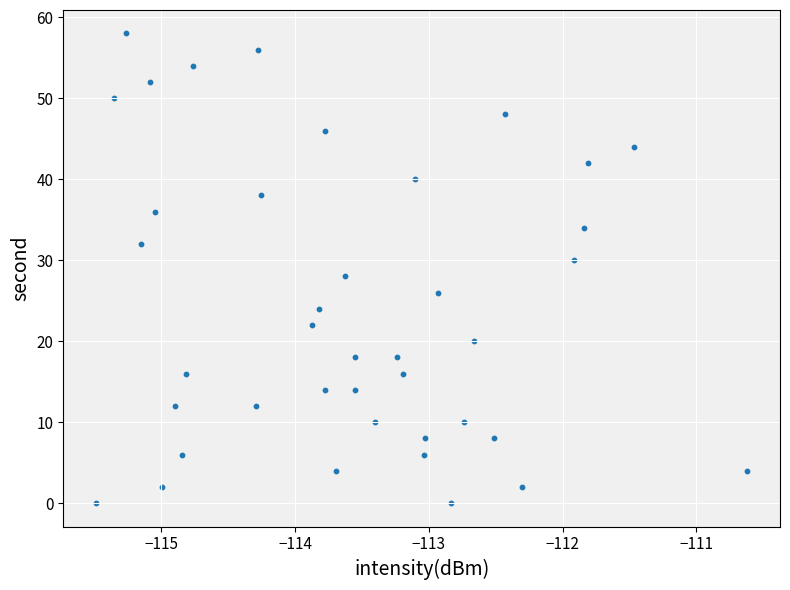

What is the range of Y values (max minus min)?

58